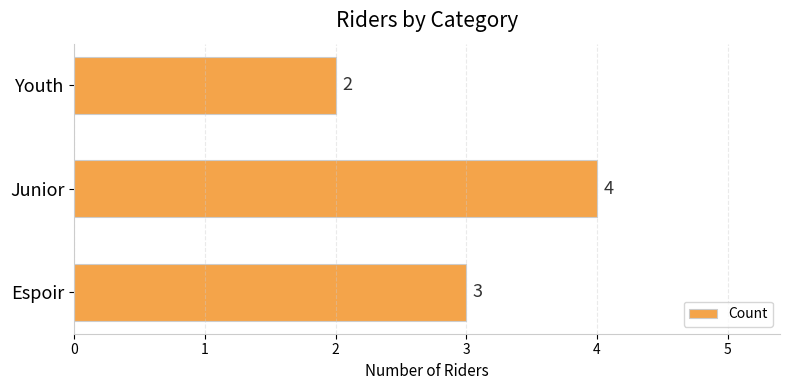

At which label is the value closest to 3?

Espoir